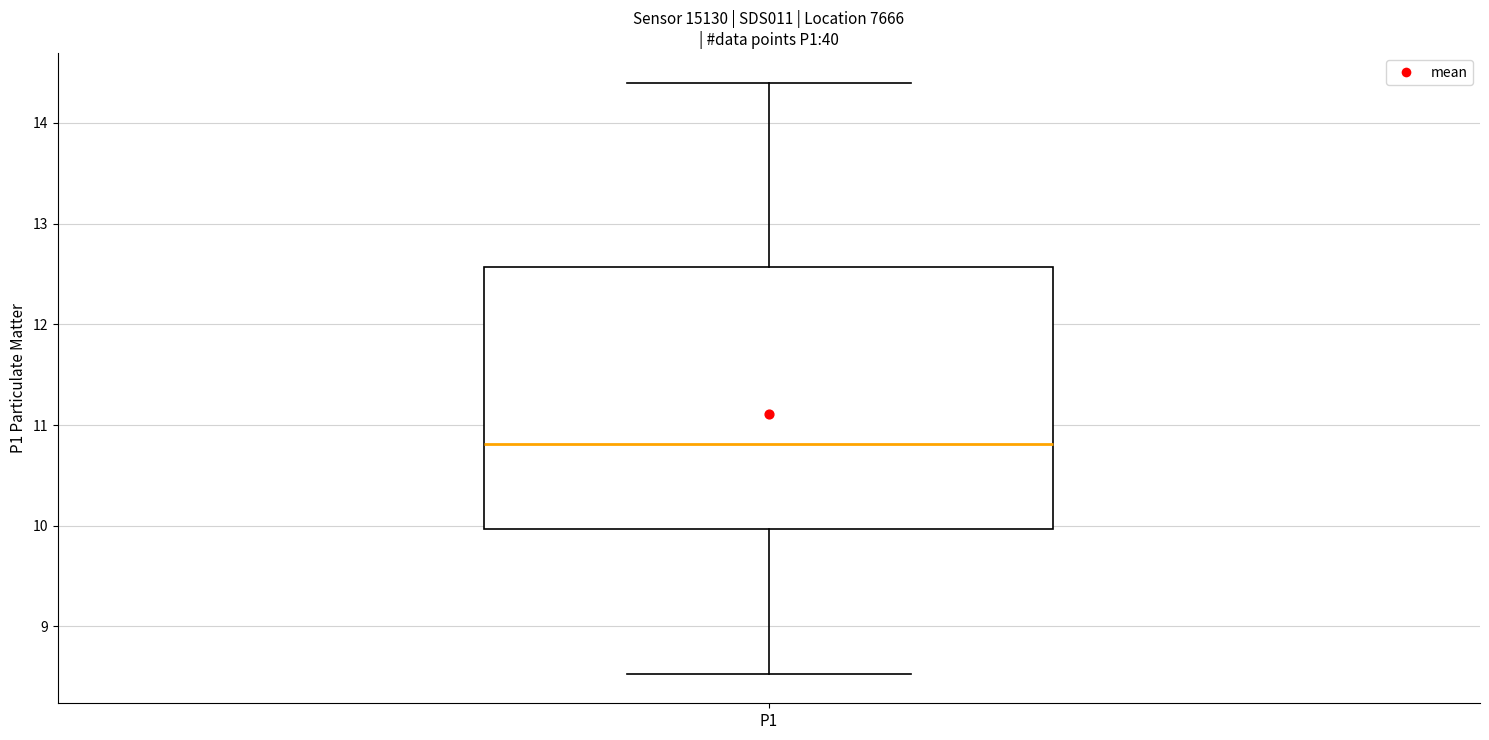

Where is the upper edge of the box for P1 on the y-axis? The values are not printed on the chart, so give them approximately, as read against the axis.

12.6